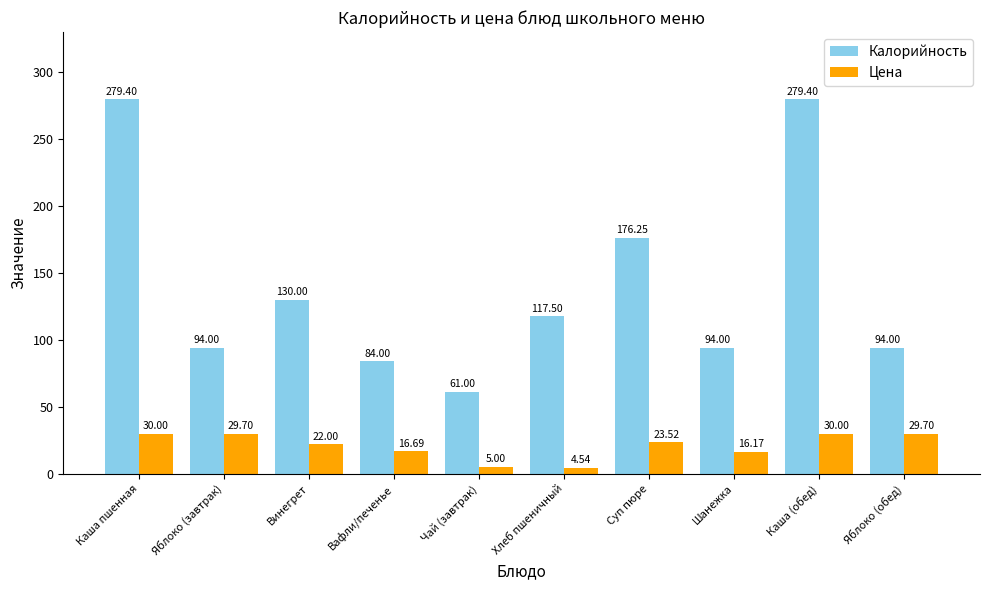

Is the value of Калорийность at Чай (завтрак) greater than the value of Цена at Яблоко (завтрак)?

Yes